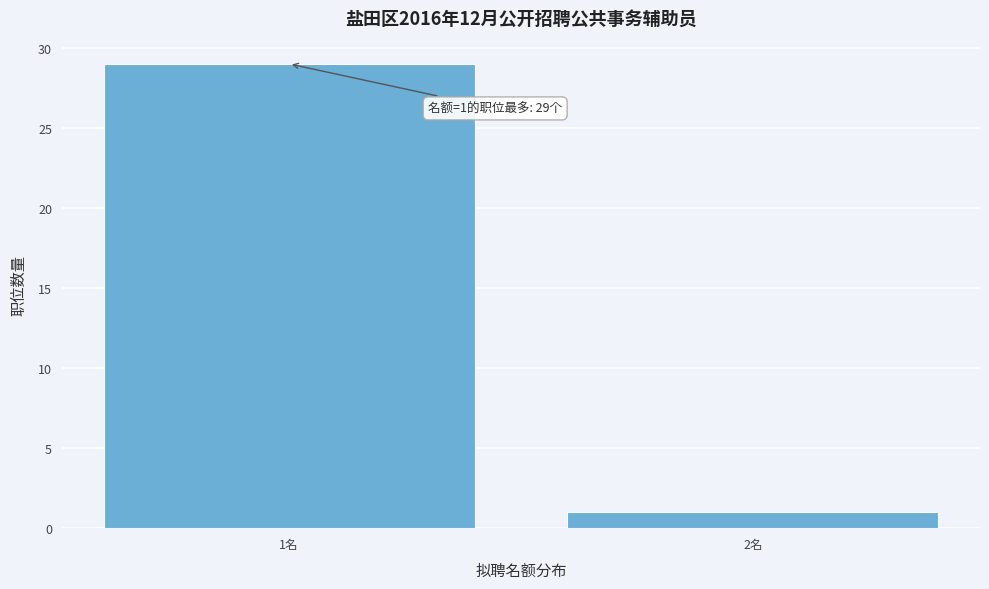

Reading right to left, transcribe all the data shown in this chart.

1	29